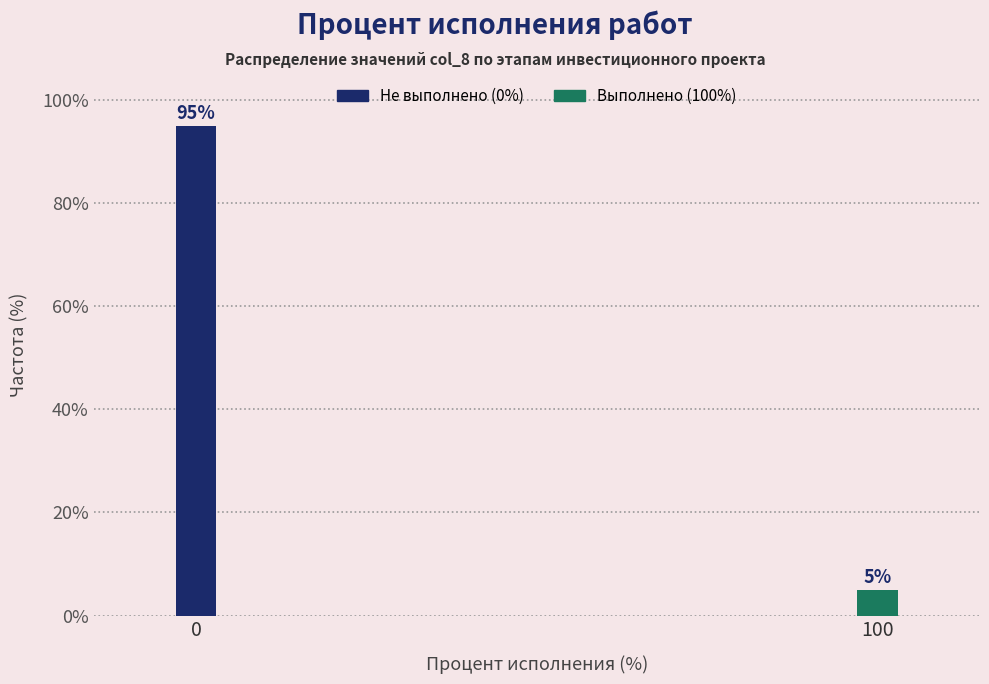

Reading left to right, what are all the values shown in this chart?

95	5